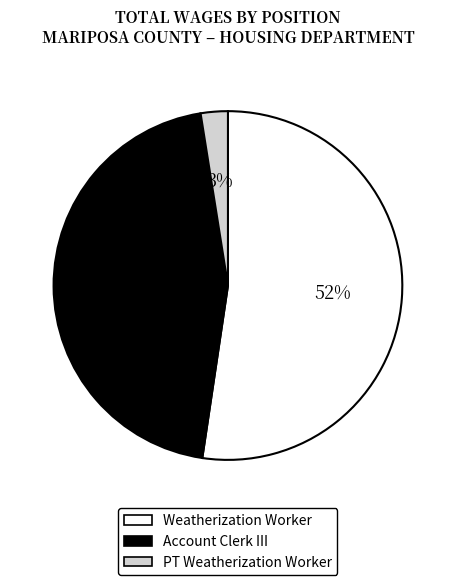

Rank the categories by value from highest to lowest.

Weatherization Worker, Account Clerk III, PT Weatherization Worker